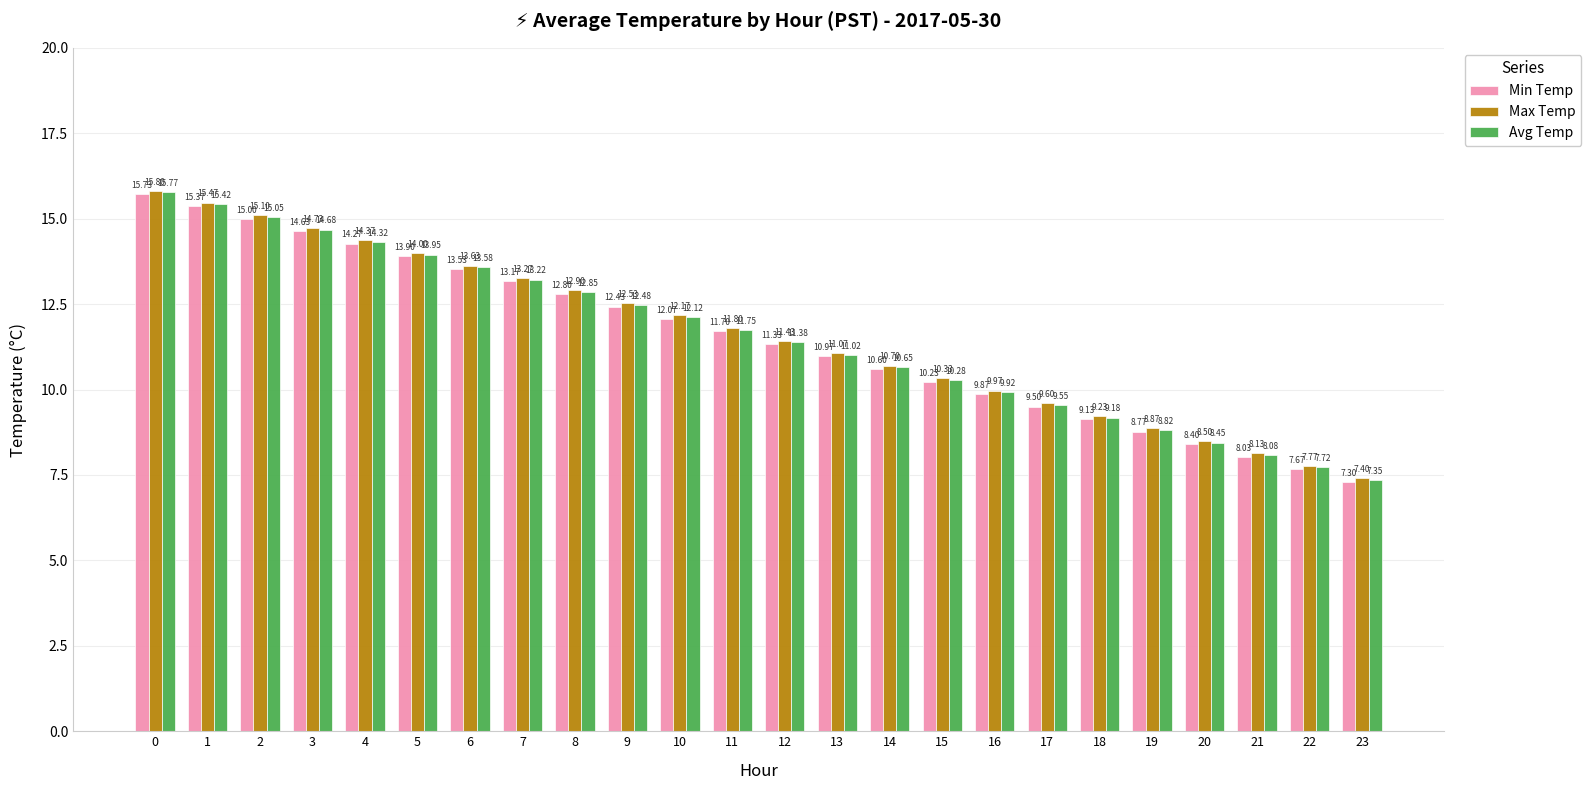

What is the difference between the maximum and minimum values in the Avg Temp series?

8.4